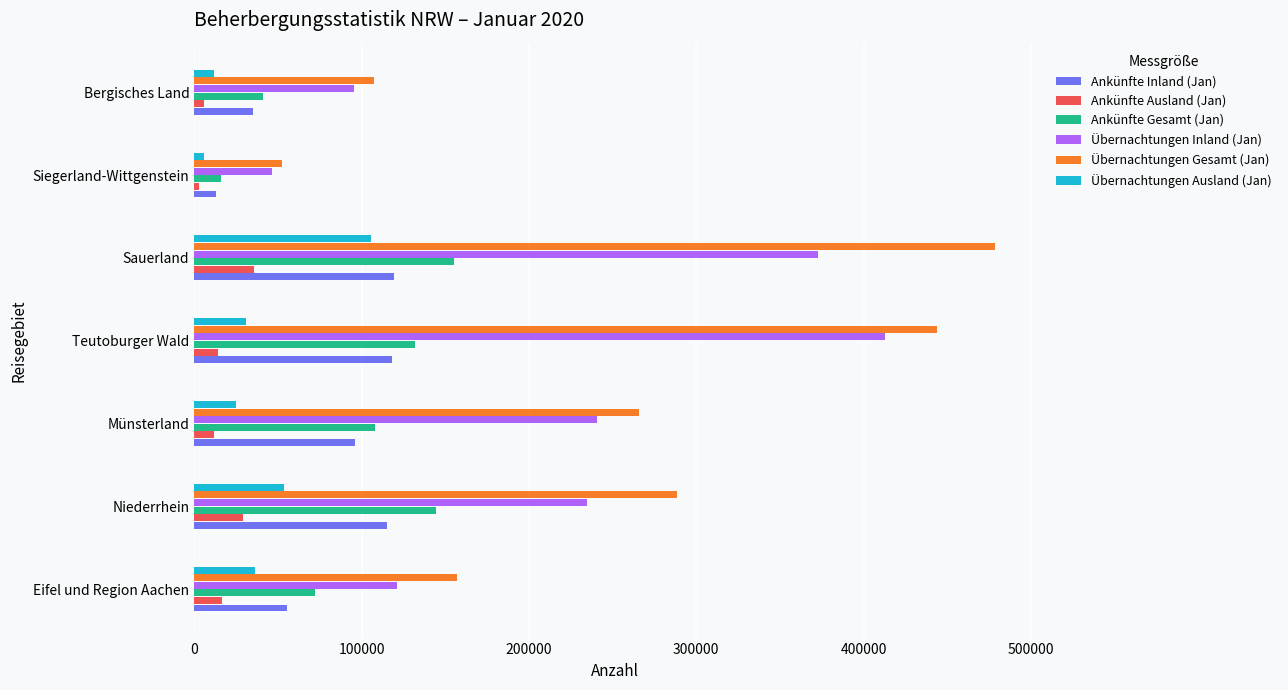

At how many categories does at least one series exceed 96053?

6